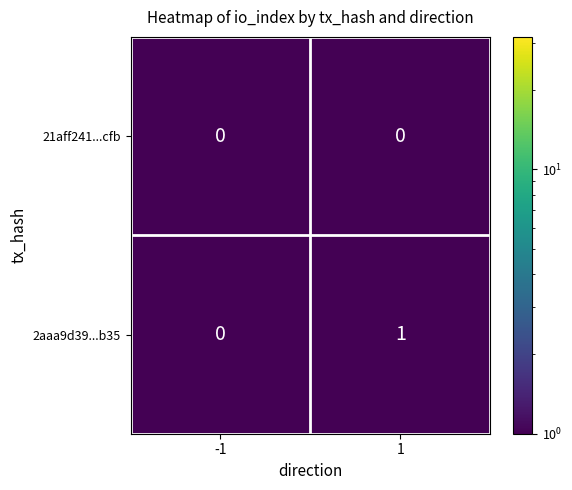

Reading left to right, transcribe all the data shown in this chart.

21aff241...cfb: -1=0	1=0
2aaa9d39...b35: -1=0	1=1